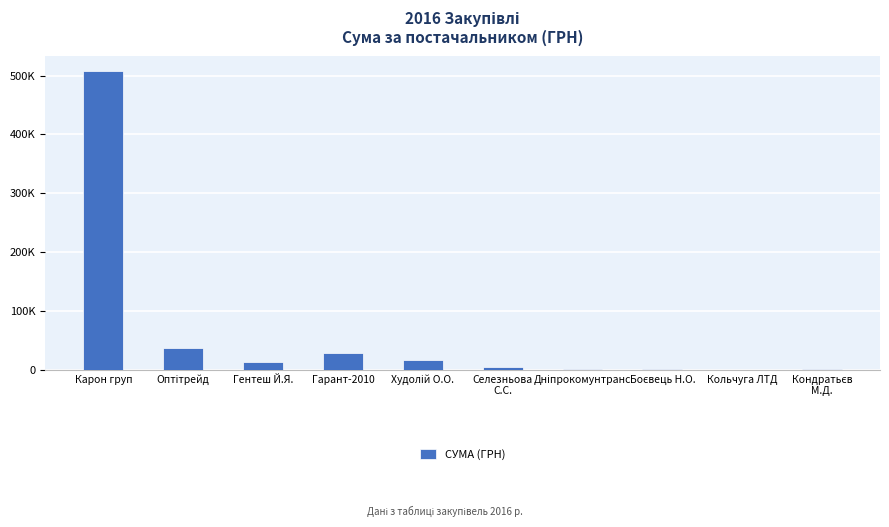

Which label corresponds to the largest value in the chart?

Карон груп